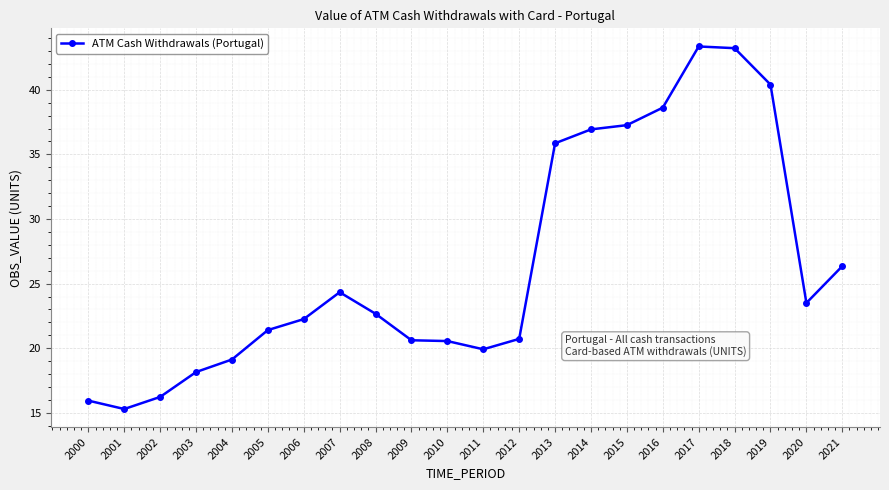

How many lines are shown in the chart?

1